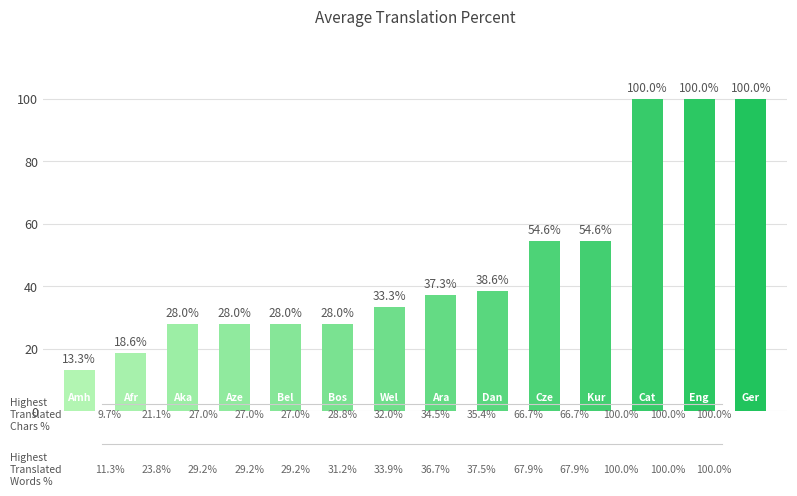

What is the ratio of the value at Bosnian to the value at Akan?

1.0